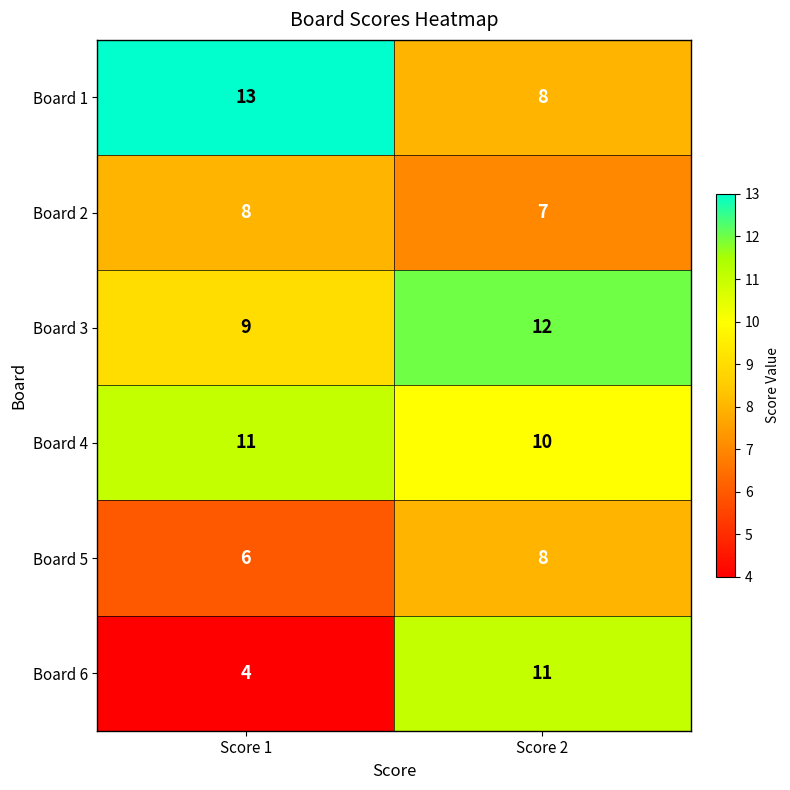

Reading left to right, extract all data points from this chart.

Board 1: 13	8
Board 2: 8	7
Board 3: 9	12
Board 4: 11	10
Board 5: 6	8
Board 6: 4	11